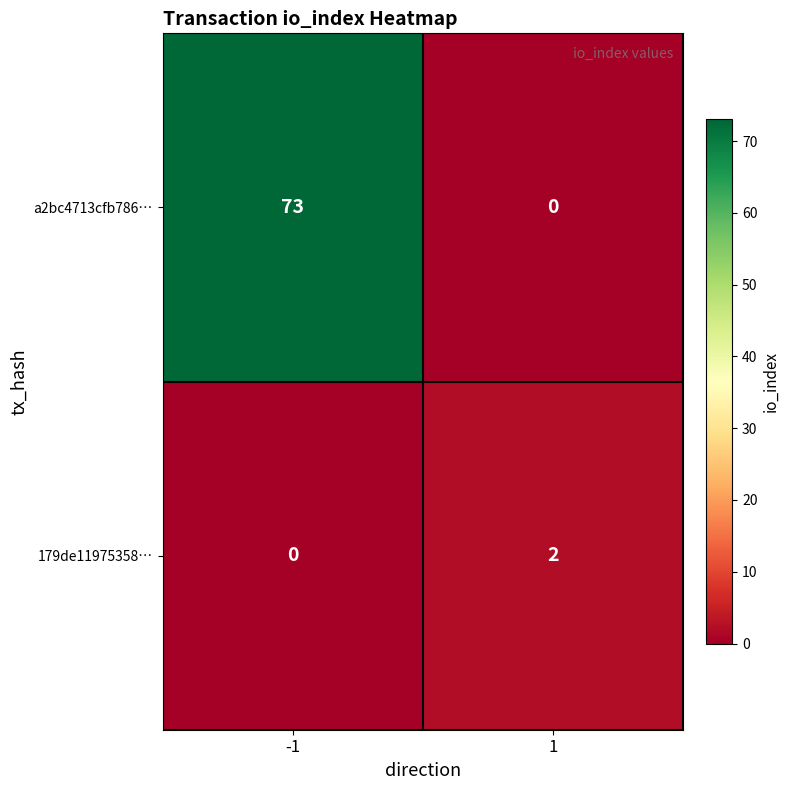

The a2bc4713cfb786… series shows -36 at 1. True or false?

False